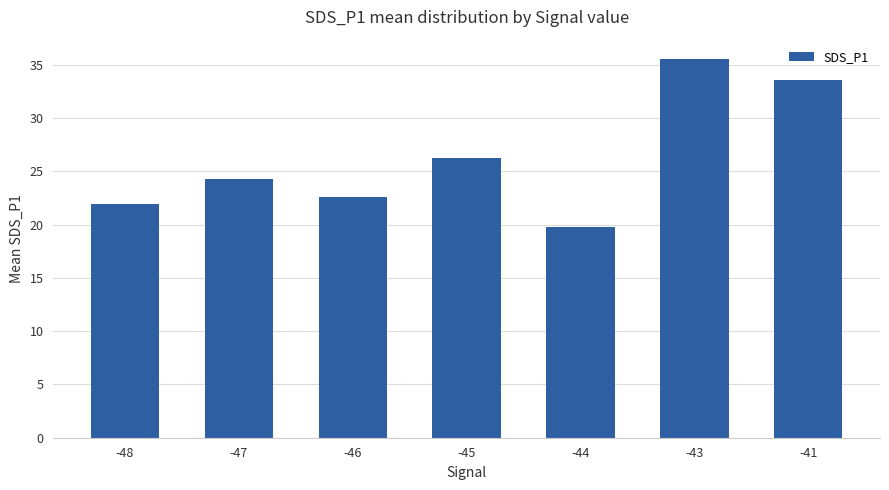

Which label corresponds to the largest value in the chart?

-43